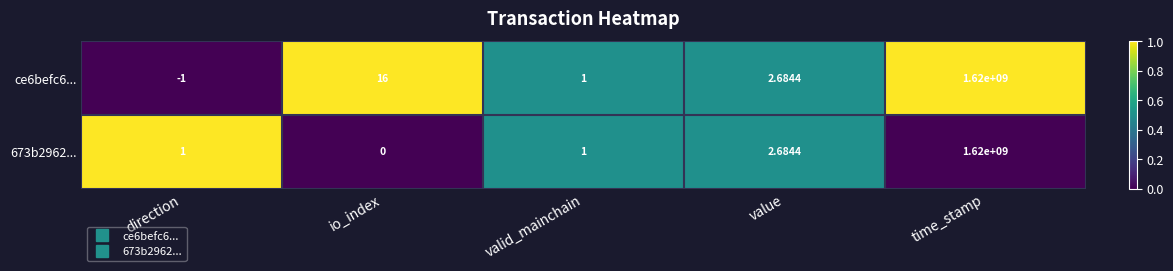

Count the number of categories in the chart.

5